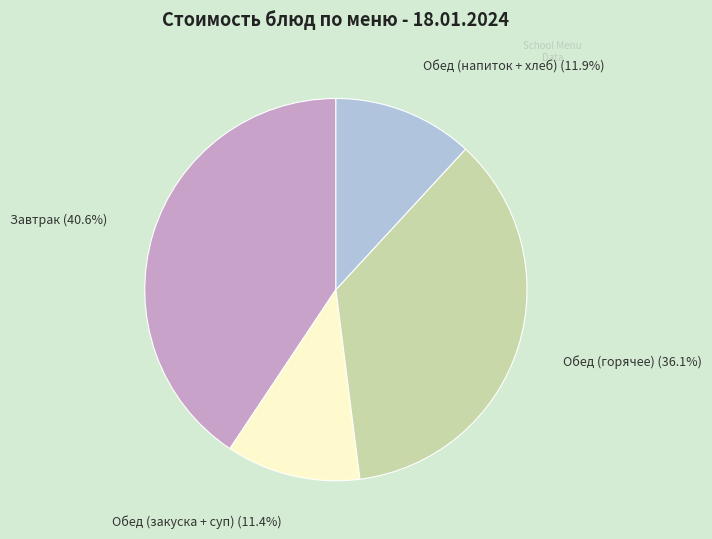

Is there a majority slice in this chart?

No